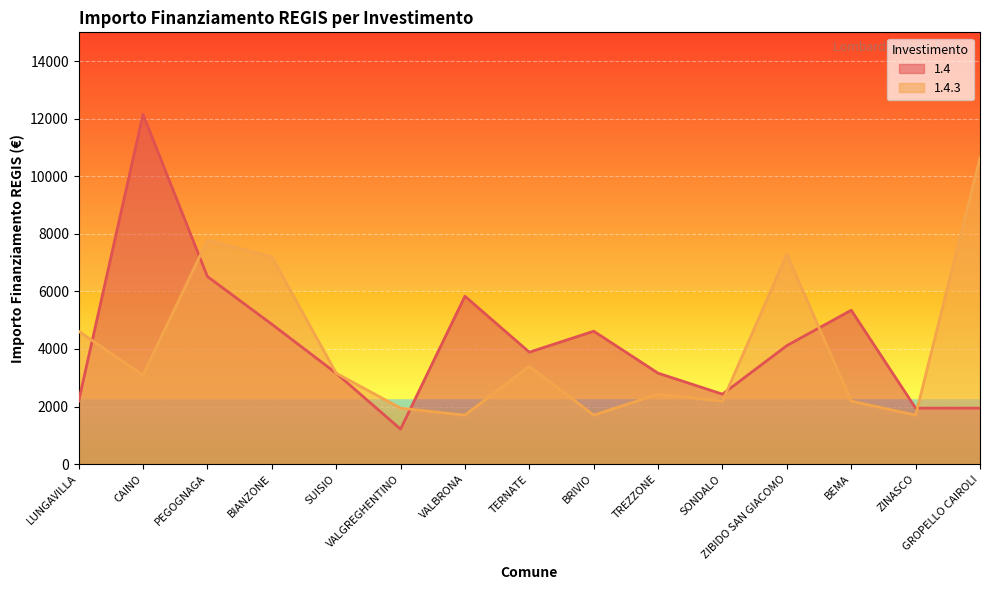

What is the sum of all 1.4 values?

63364